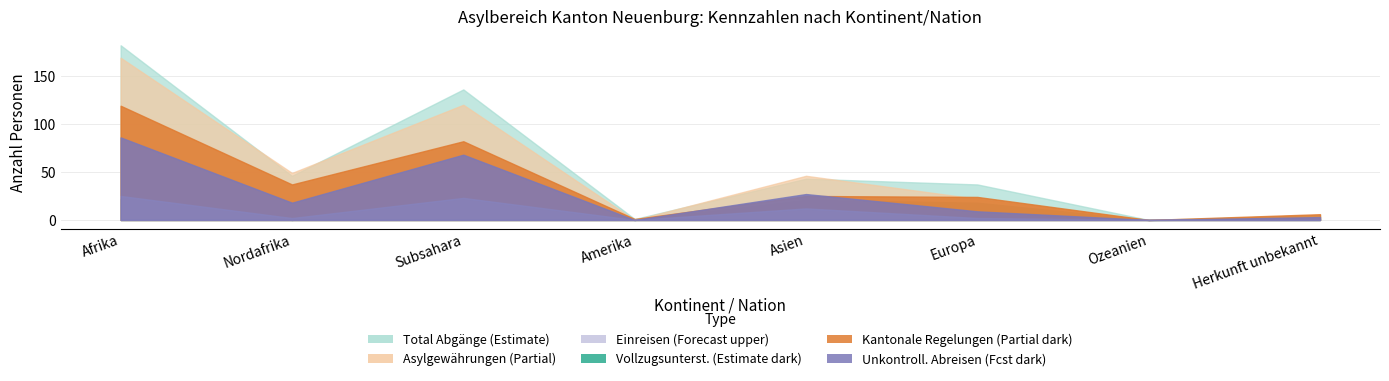

True or false: Unkontrollierte Abreisen has more than 1 interior local peaks.

True